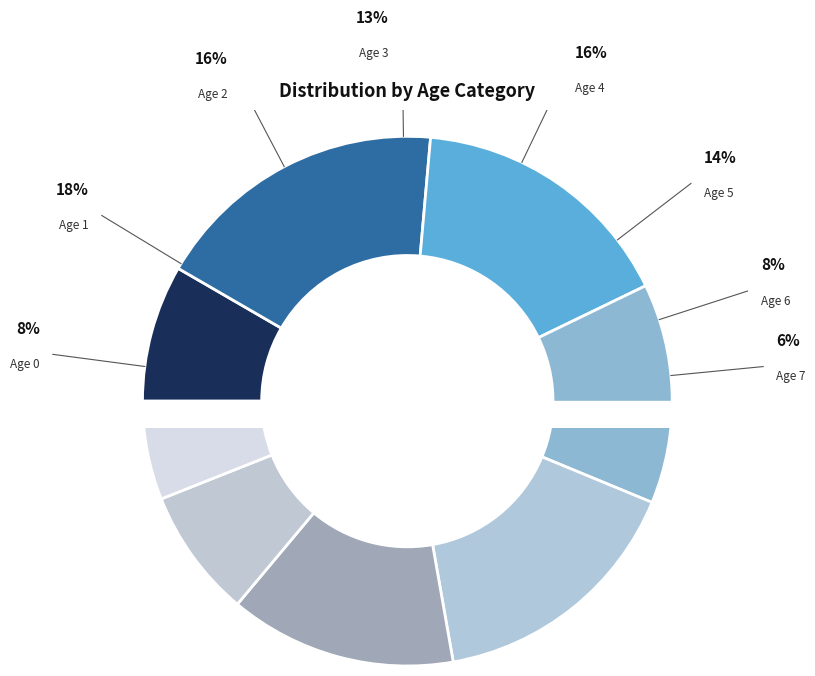

Does Age 5 account for over 50% of the chart?

No